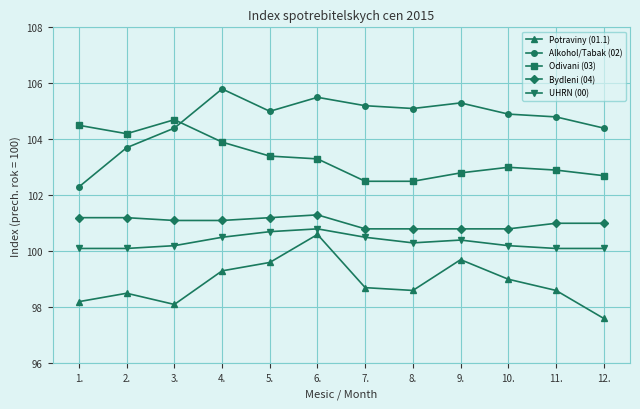

Is it true that UHRN (00) equals 46.1 at 11.?

False